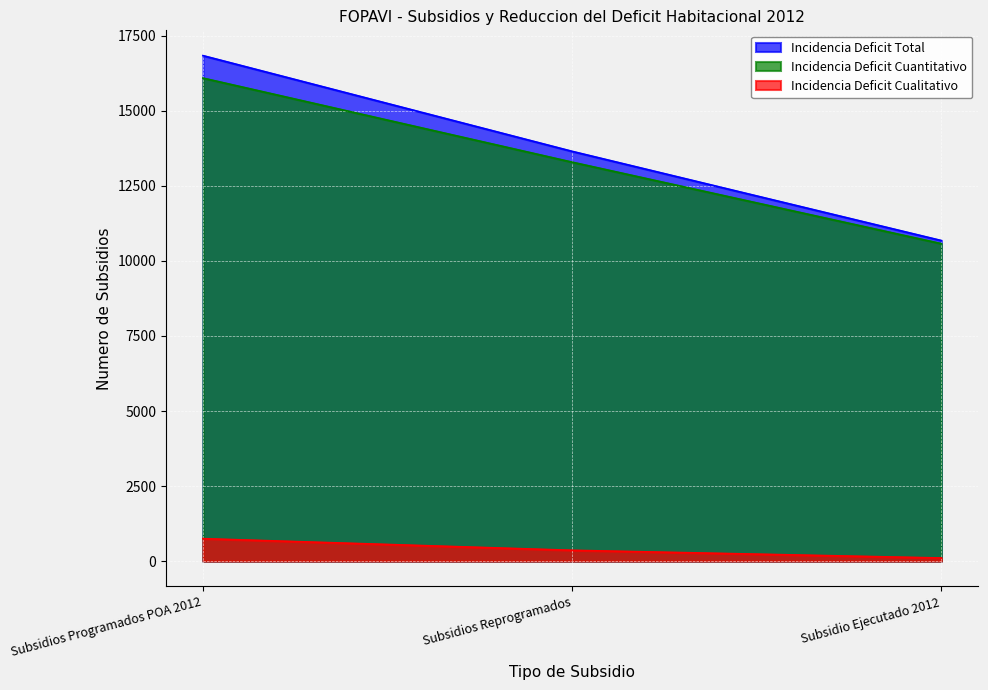

What is the sum of the Incidencia Deficit Cuantitativo values at Subsidios Programados POA 2012 and Subsidio Ejecutado 2012?

26666